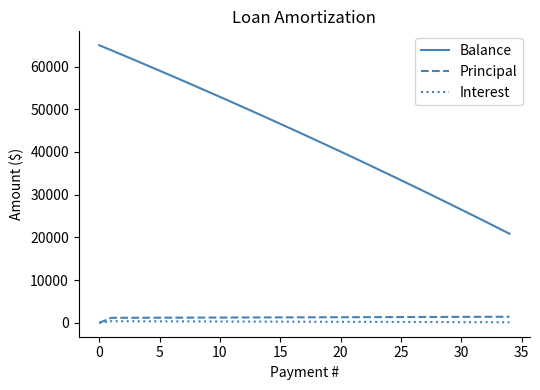

List the series in order of their peak value, lowest first.

Interest, Principal, Balance